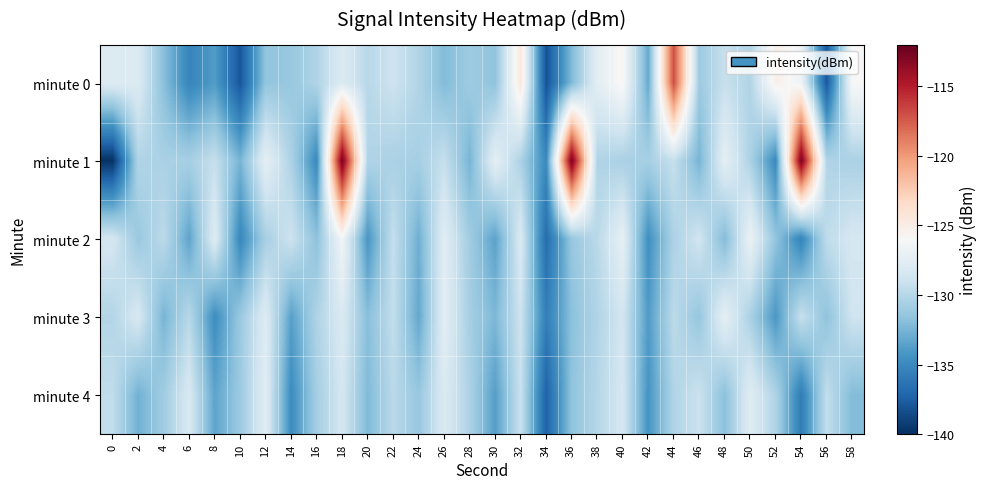

Rank the series by their maximum value, from highest to lowest.

minute 1, minute 0, minute 2, minute 3, minute 4